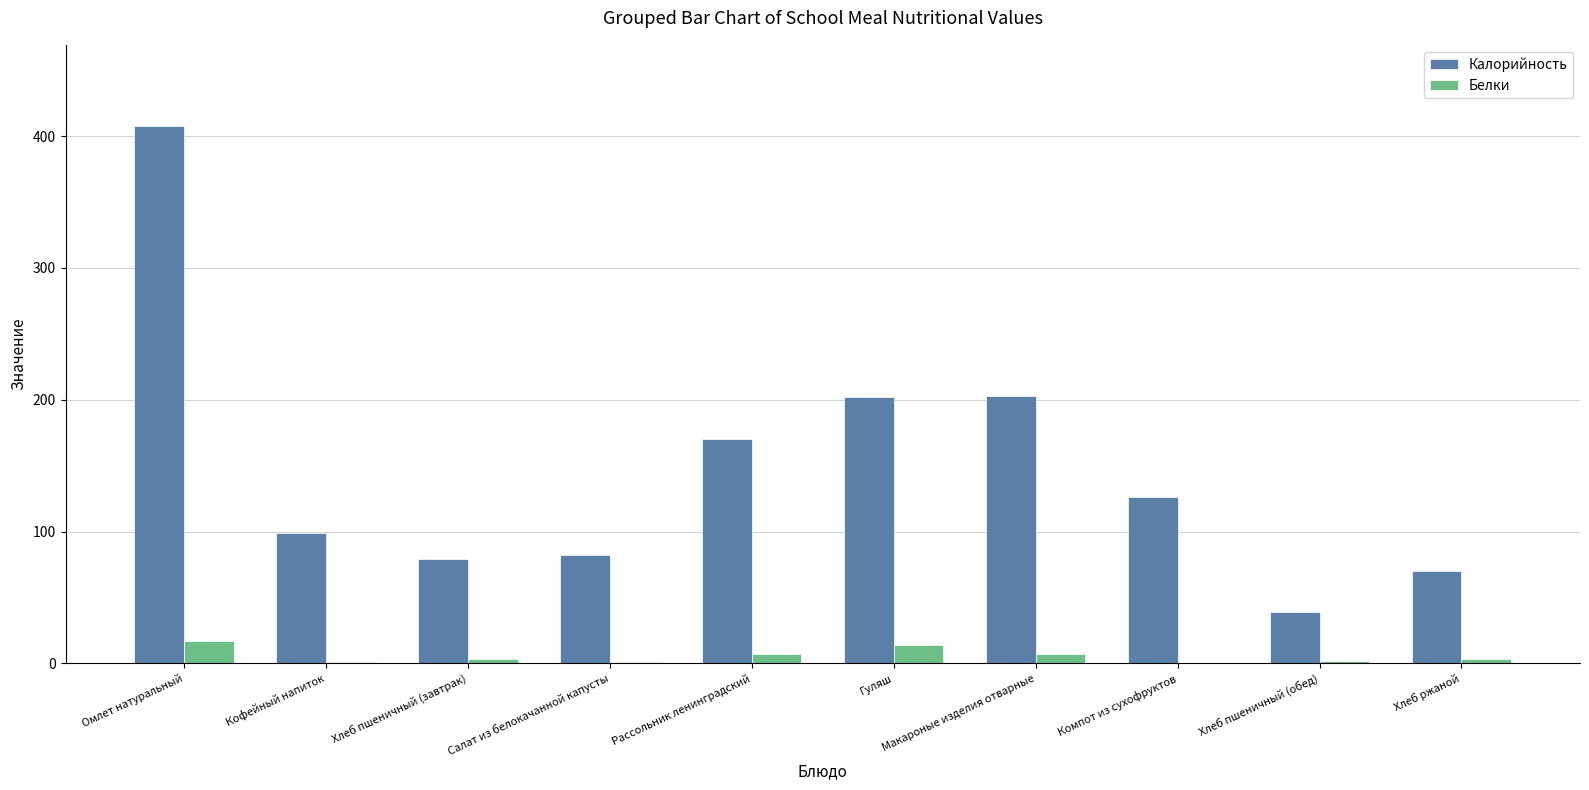

True or false: Белки has a value of 17.0 at Омлет натуральный.

True